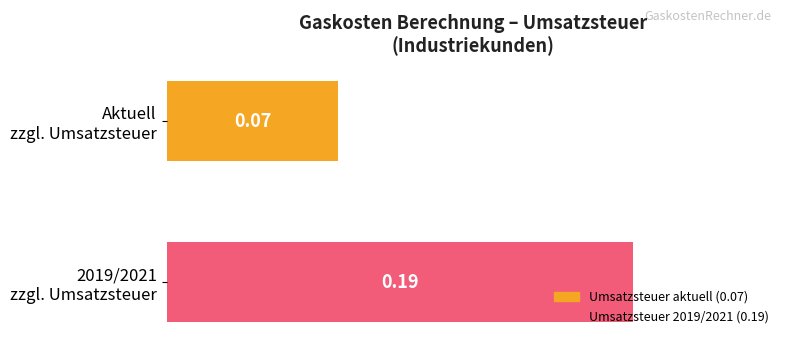

Rank the categories by value from highest to lowest.

2019/2021
zzgl. Umsatzsteuer, Aktuell
zzgl. Umsatzsteuer